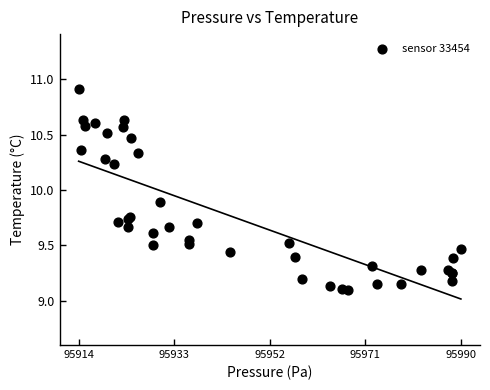

What Y value in the scatter plot is closest to 10?

9.9